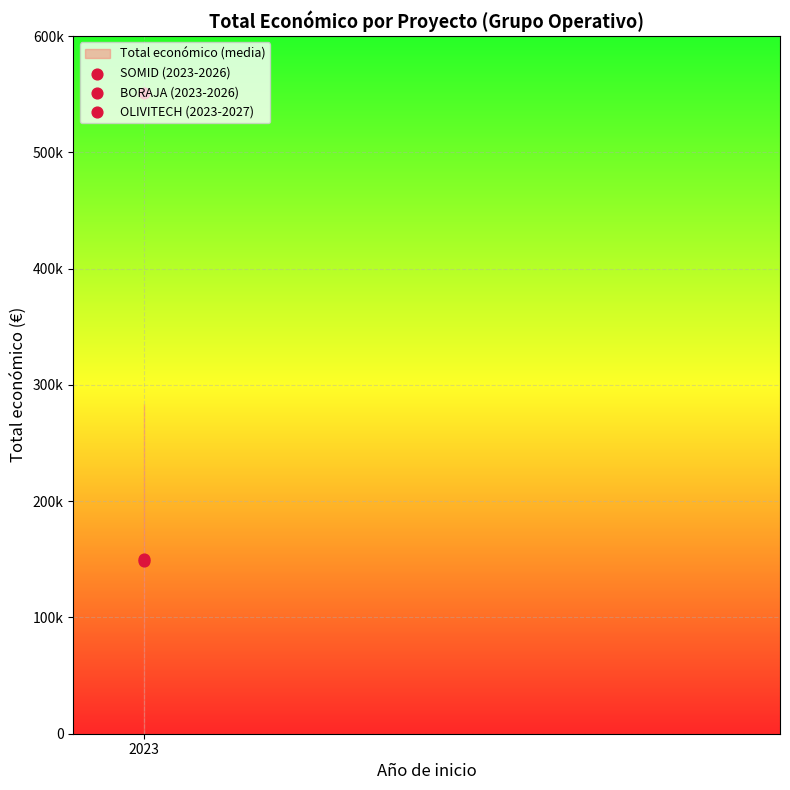

What is the change in value from SOMID (2023-2026) to BORAJA (2023-2026)?

+1466